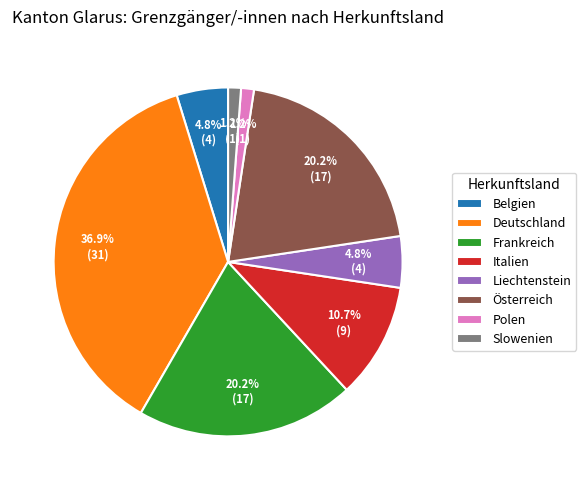

To the nearest percent, what is the difference between the largest and smallest slice percentages?

36%